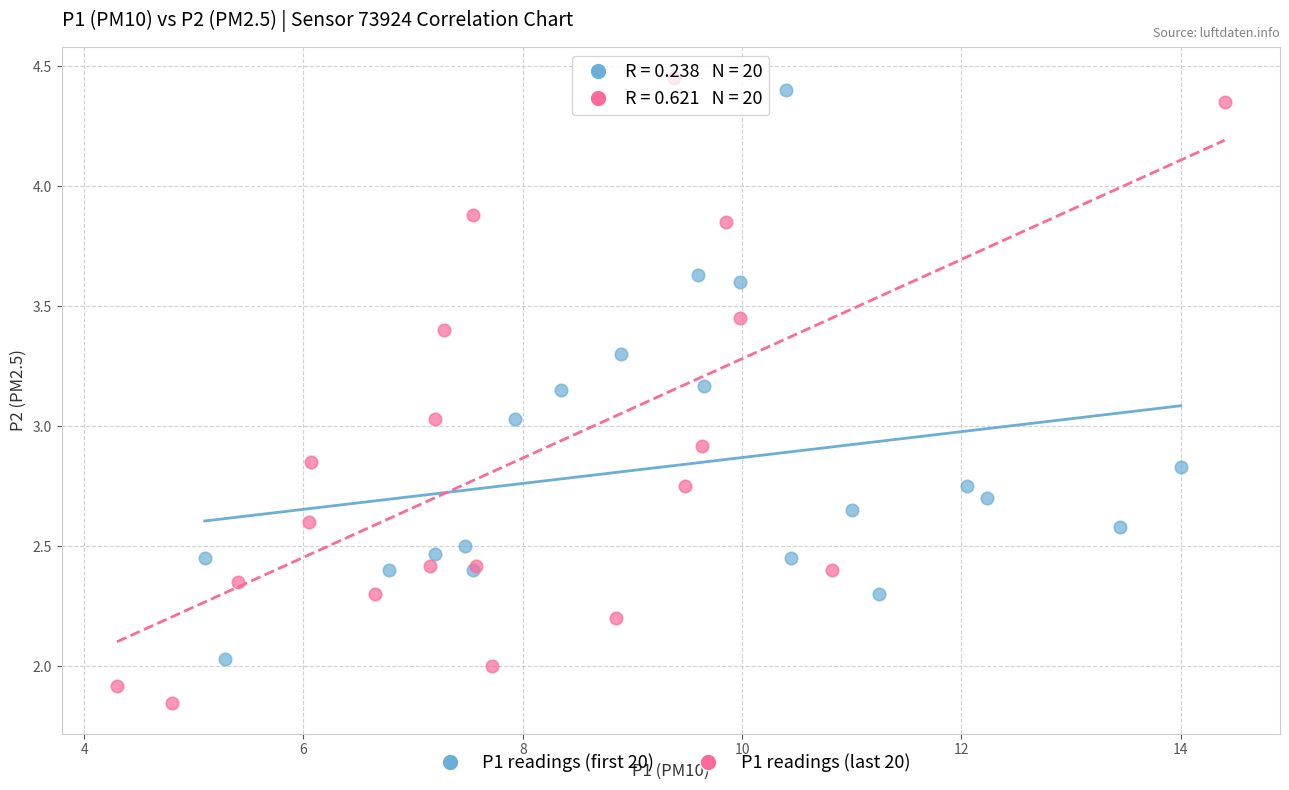

Which series contains the lowest Y value?

P1 readings (last 20)